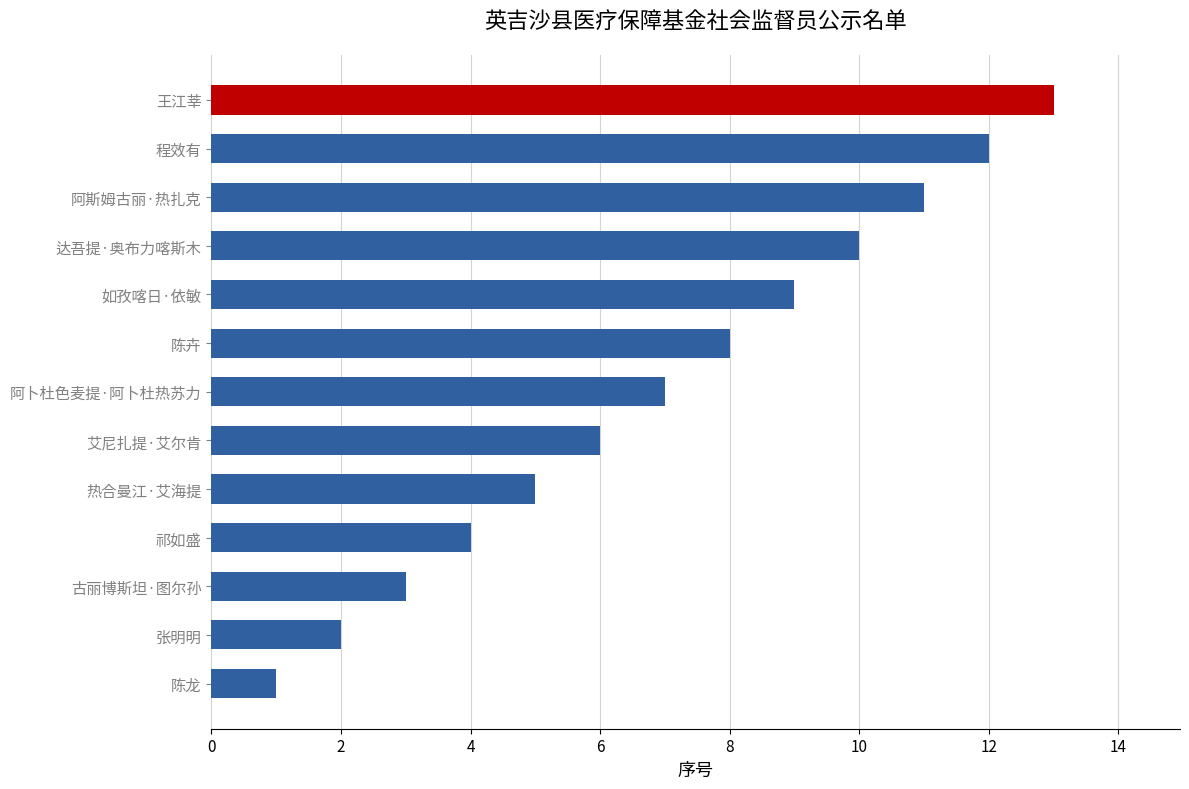

List the labels in order of value, smallest first.

陈龙, 张明明, 古丽博斯坦·图尔孙, 祁如盛, 热合曼江·艾海提, 艾尼扎提·艾尔肯, 阿卜杜色麦提·阿卜杜热苏力, 陈卉, 如孜喀日·依敏, 达吾提·奥布力喀斯木, 阿斯姆古丽·热扎克, 程效有, 王江莘